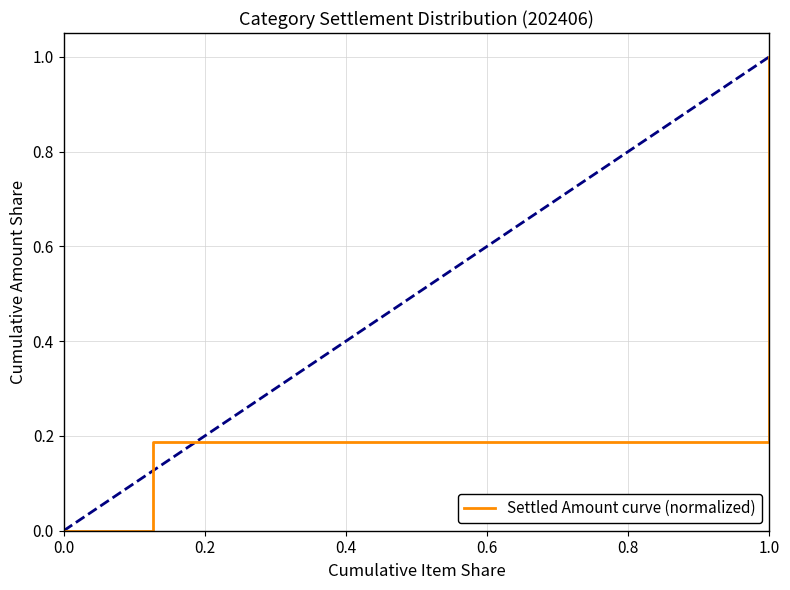

True or false: the data has more than 2 interior local peaks.

False